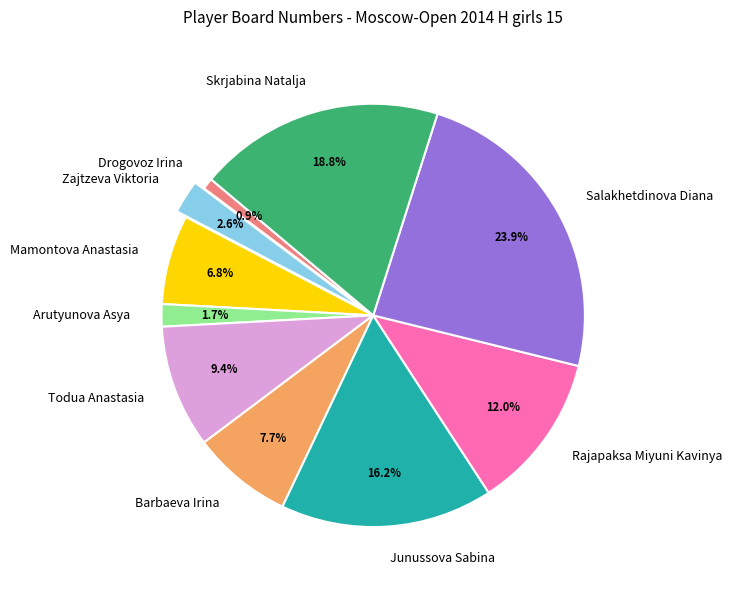

To the nearest percent, what is the combined percentage of Arutyunova Asya and Zajtzeva Viktoria?

4%